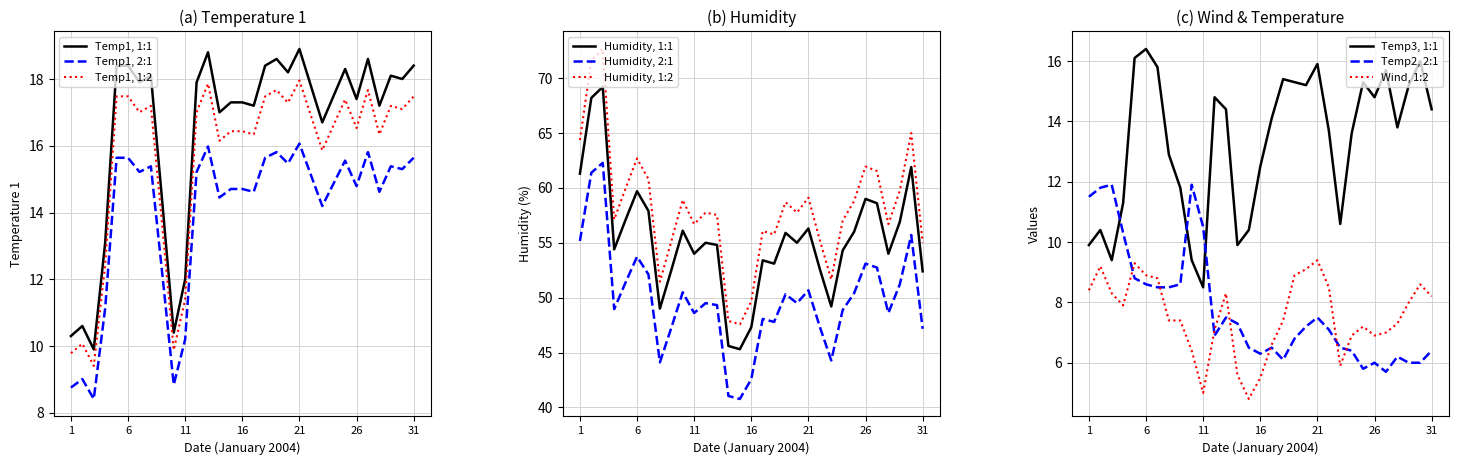

The Temp2 series shows 4.3 at 2004/1/17. True or false?

False